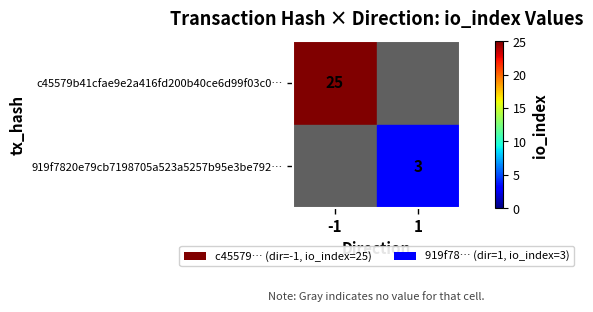

True or false: c45579b41cfae9e2a416fd200b40ce6d99f03c0… has a value of 25 at -1.

True